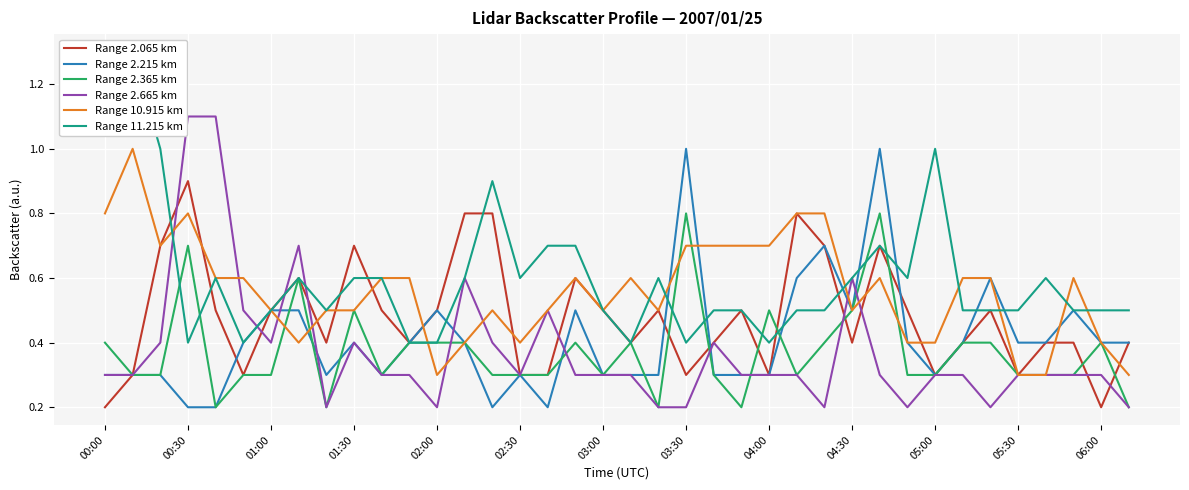

How many times do Range 2.065 km and Range 11.215 km cross each other?

7